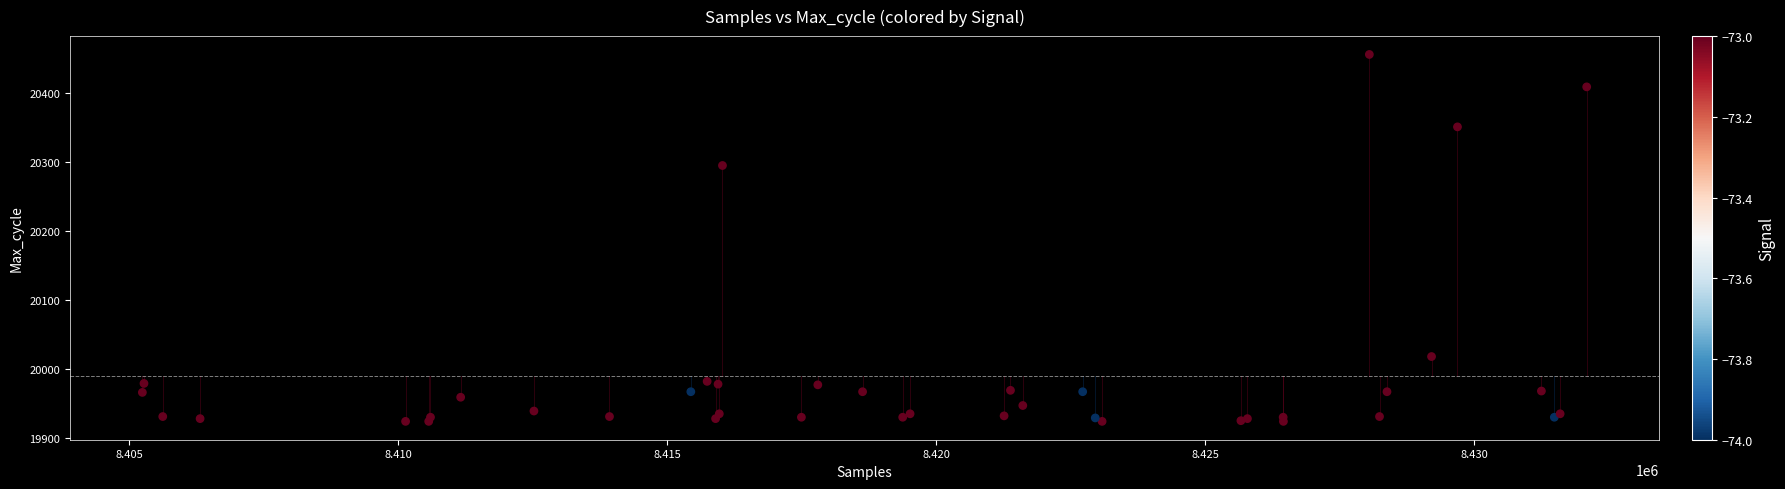

What Y value in the scatter plot is closest to 20190?

20295